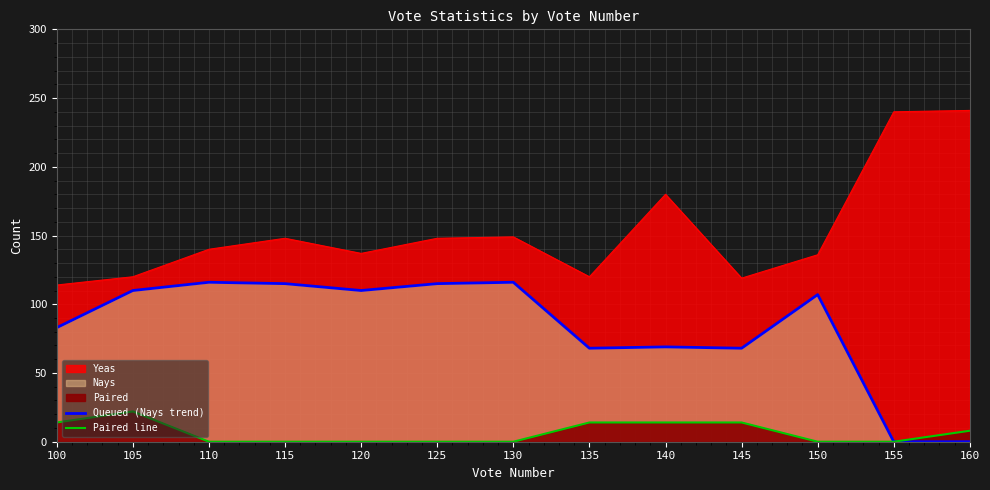

True or false: Paired line and Queued (Nays trend) cross at least once.

False